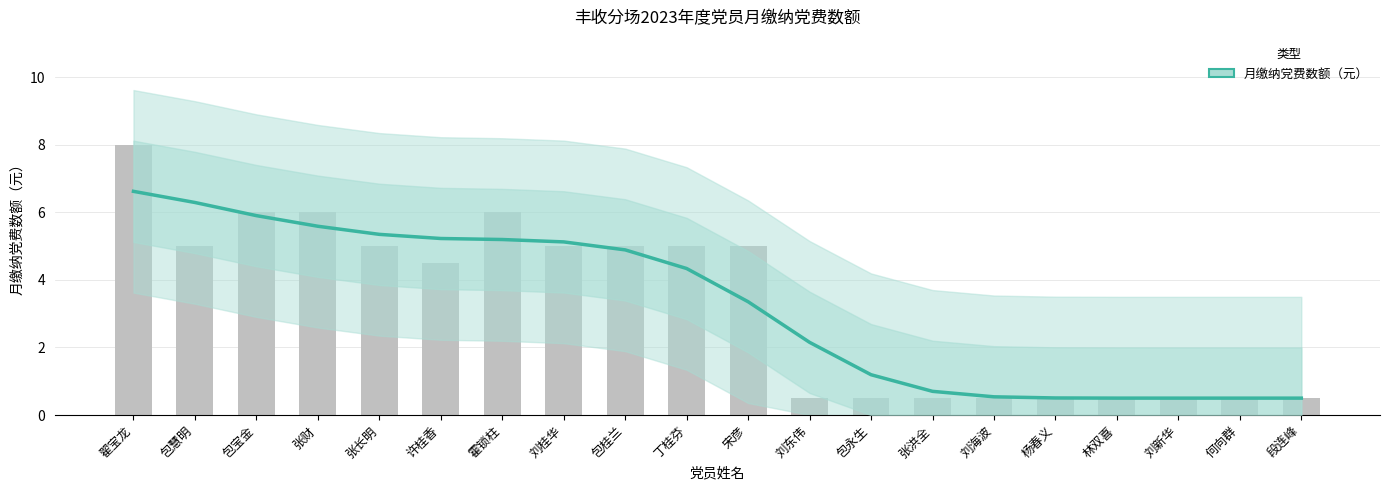

List the labels in order of value, largest first.

翟宝龙, 包慧明, 包宝金, 张财, 张长明, 许桂香, 霍锁柱, 刘桂华, 包桂兰, 丁桂芬, 宋彦, 刘东伟, 包永生, 张洪全, 刘海波, 杨春义, 林双喜, 刘新华, 何向群, 段连峰